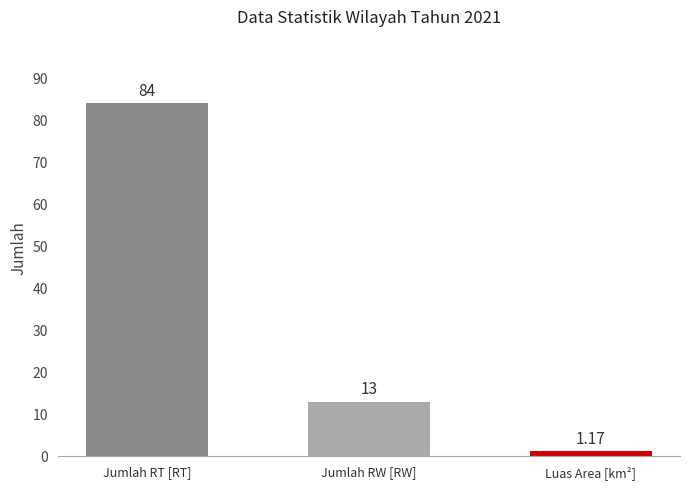

What is the sum of the values at Jumlah RT [RT] and Jumlah RW [RW]?

97.0